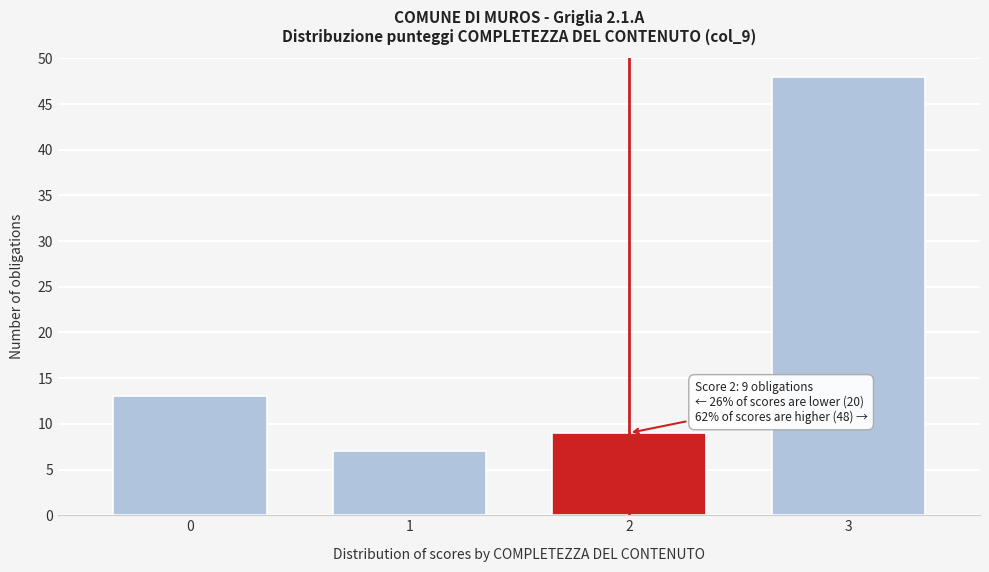

Reading left to right, list all the values displayed in this chart.

13	7	9	48